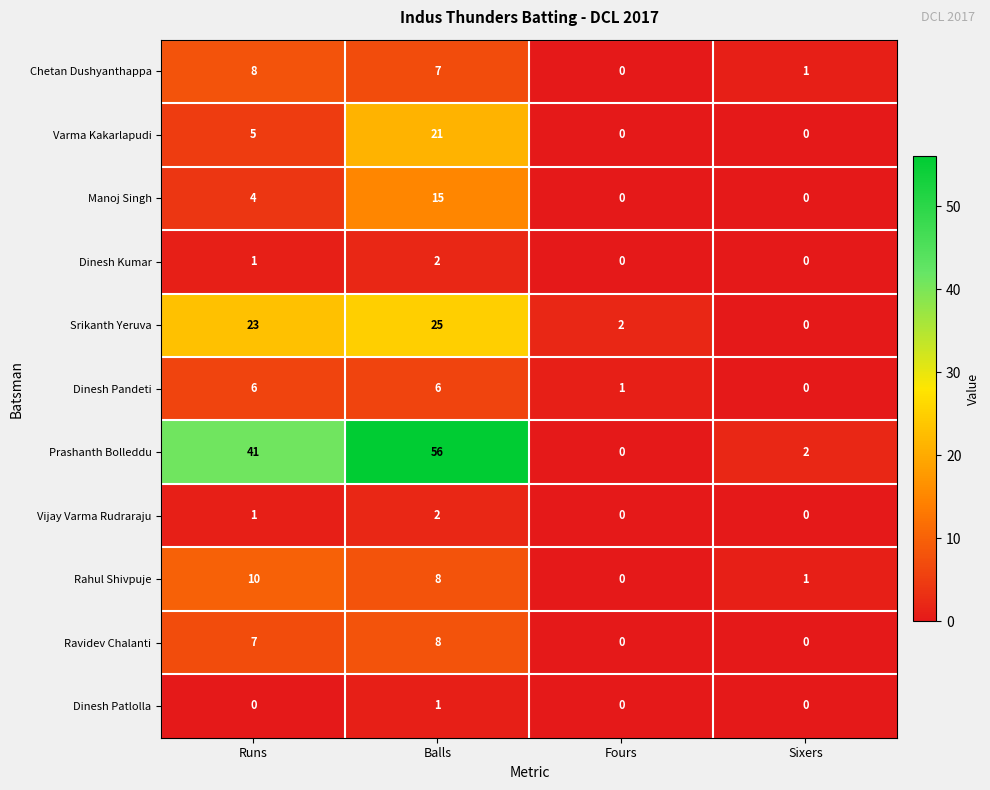

At which category is the sum across all series the highest?

Balls